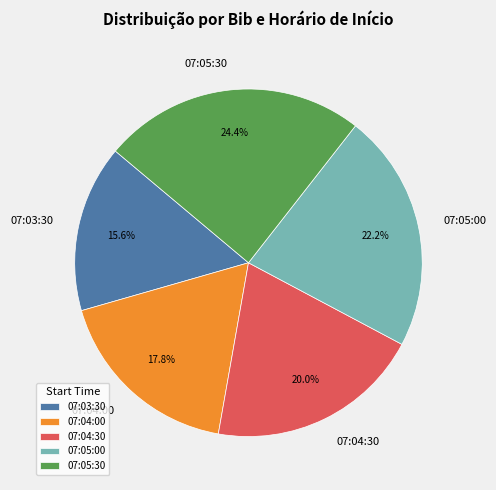

Does 07:04:30 account for over 50% of the chart?

No